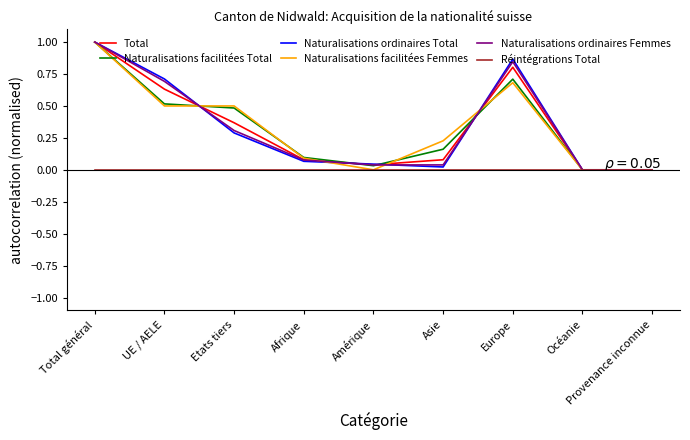

What is the total value across all series at UE / AELE?

3.1